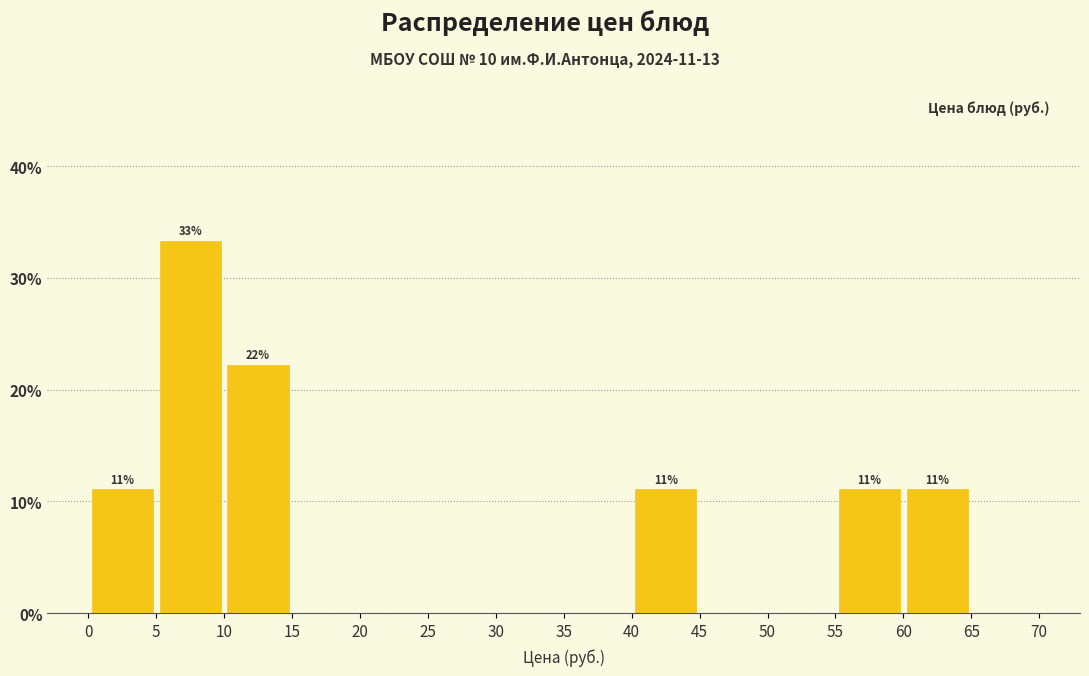

Which range on the x-axis has the tallest bar?

5 to 10